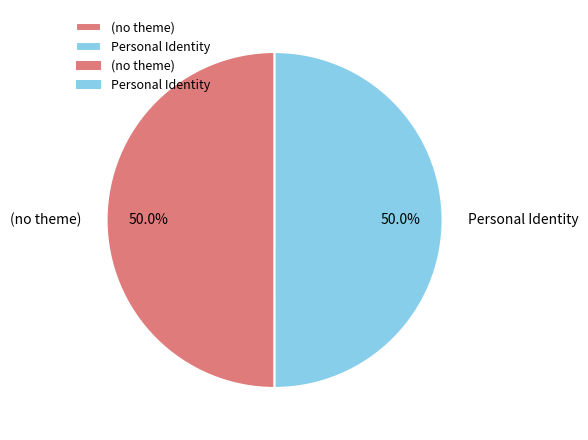

To the nearest percent, what portion does Personal Identity represent?

50%